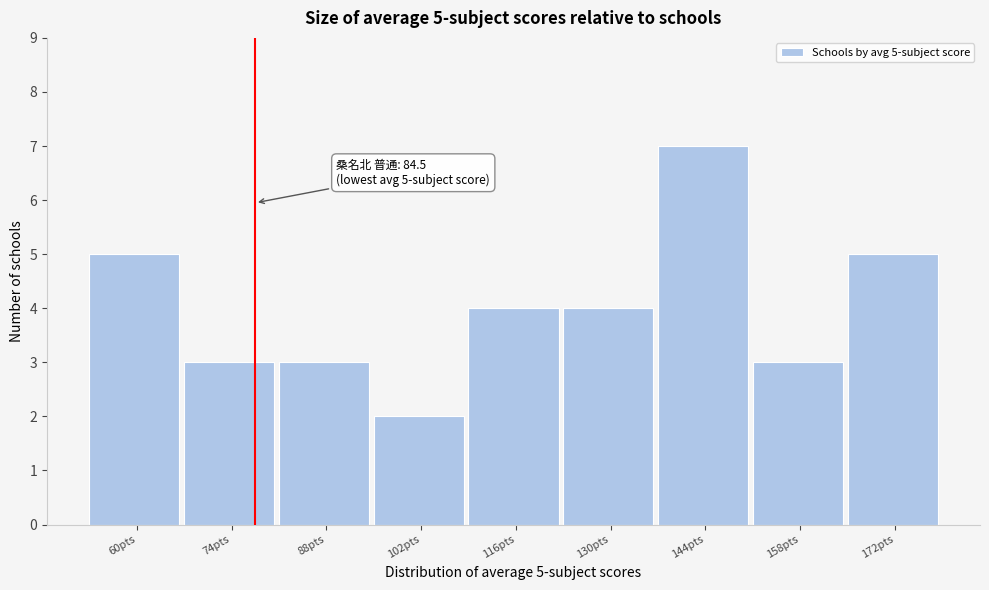

Reading left to right, list all the values displayed in this chart.

5	3	3	2	4	4	7	3	5